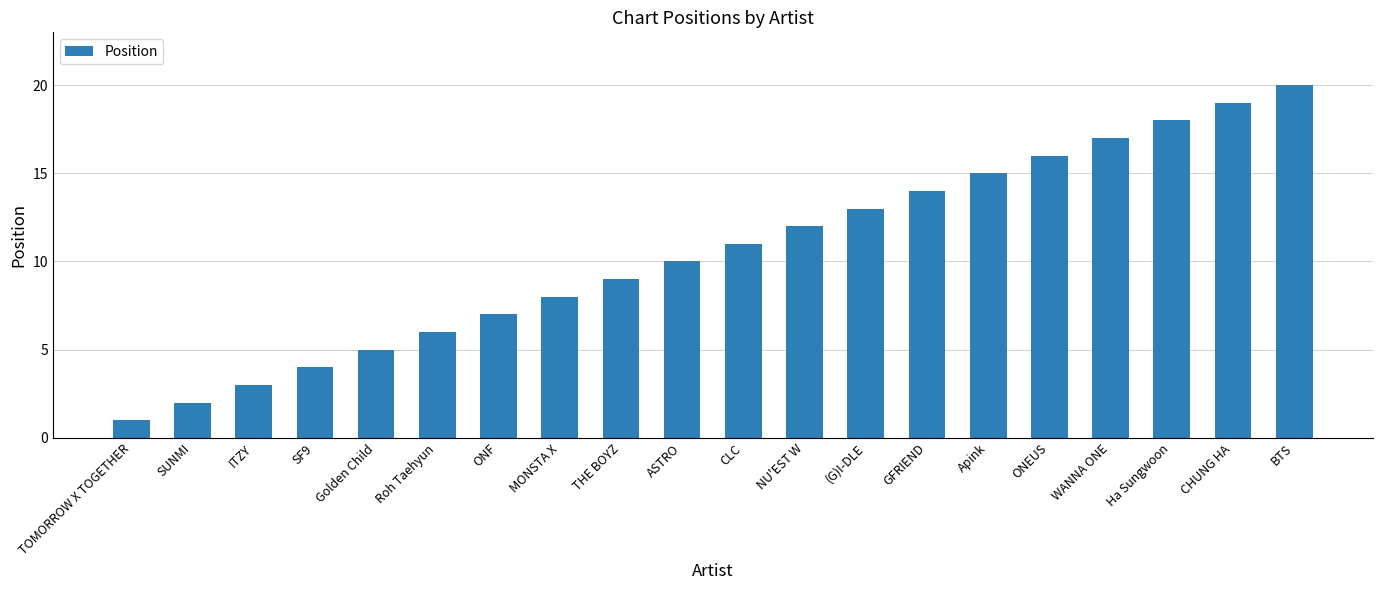

The chart shows a value of 8 at MONSTA X. True or false?

True